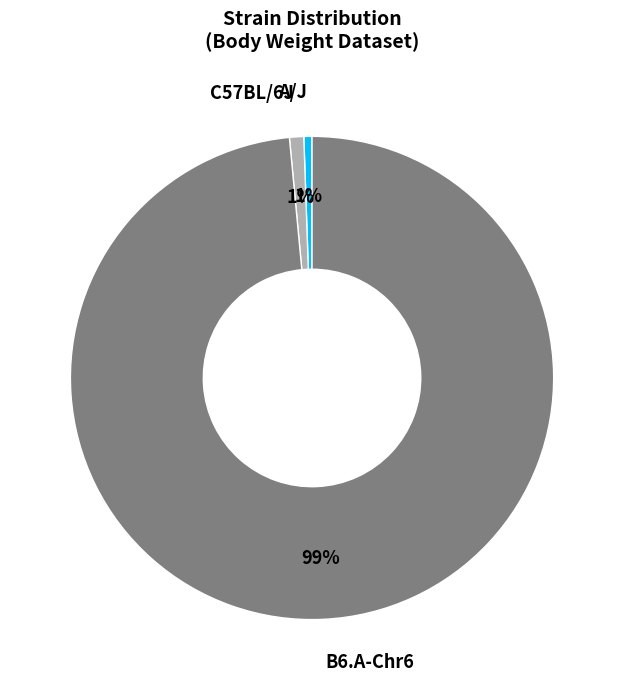

To the nearest percent, what is the average slice percentage?

33%